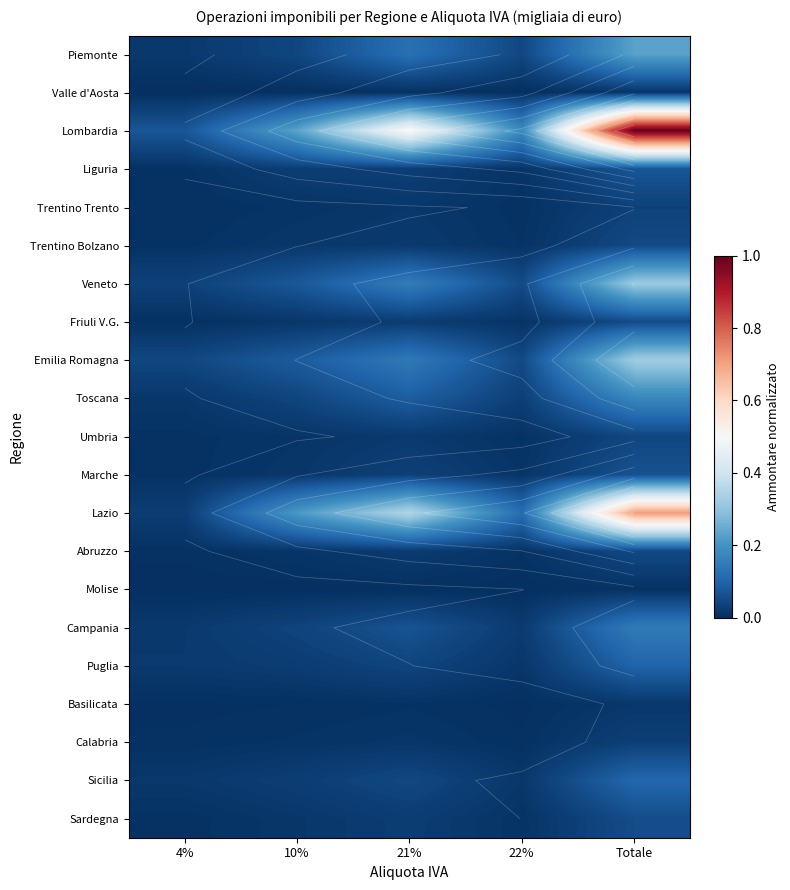

What is the difference between the highest and lowest values at 22%?

0.2